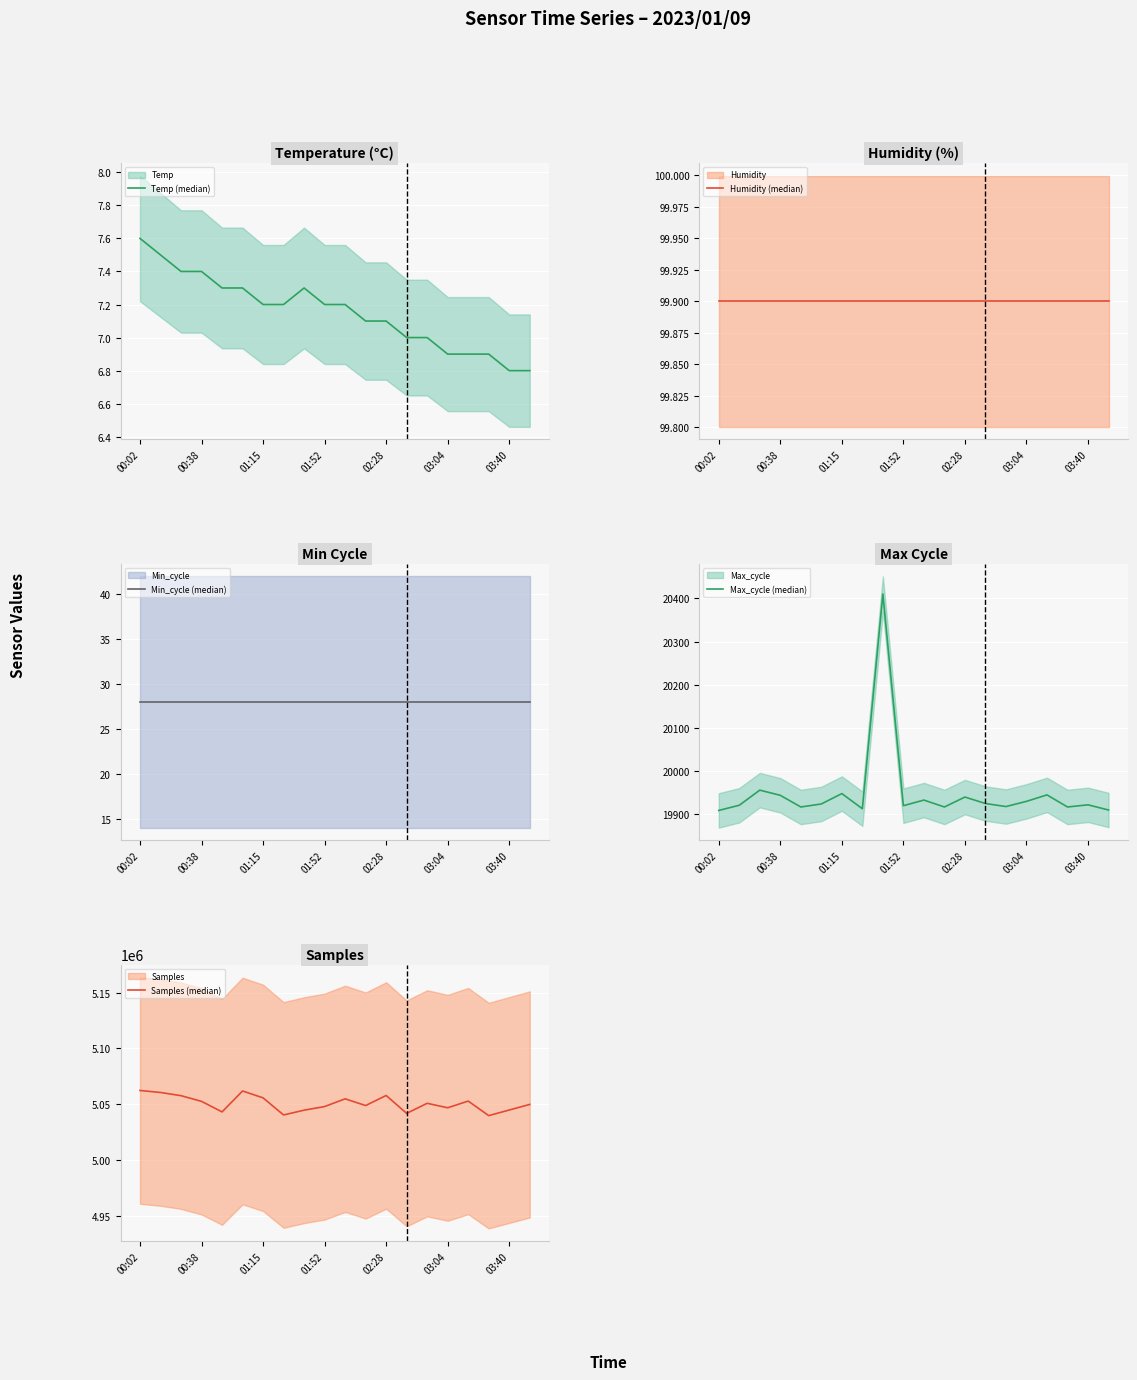

How many values in the Max_cycle (median) series exceed 19924?

9